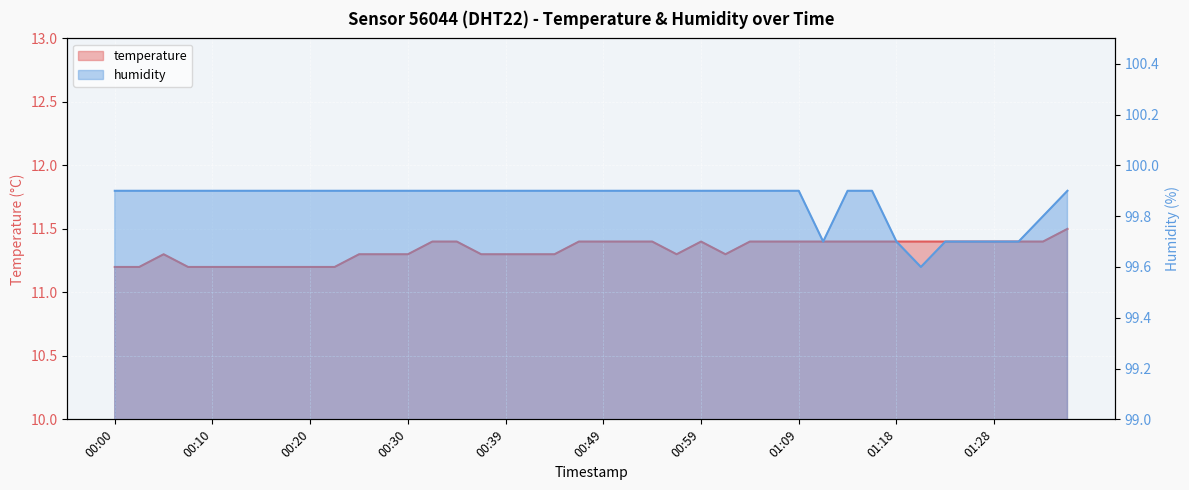

True or false: humidity and temperature cross at least once.

False